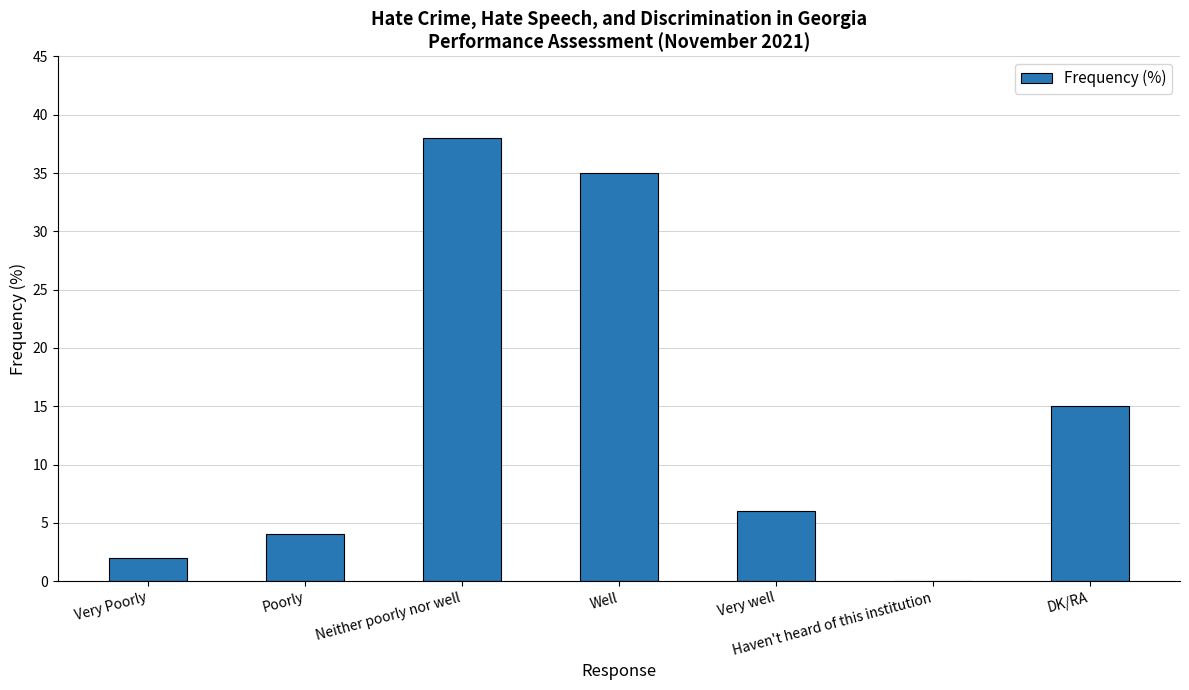

What is the change in value from Well to Haven't heard of this institution?

-35